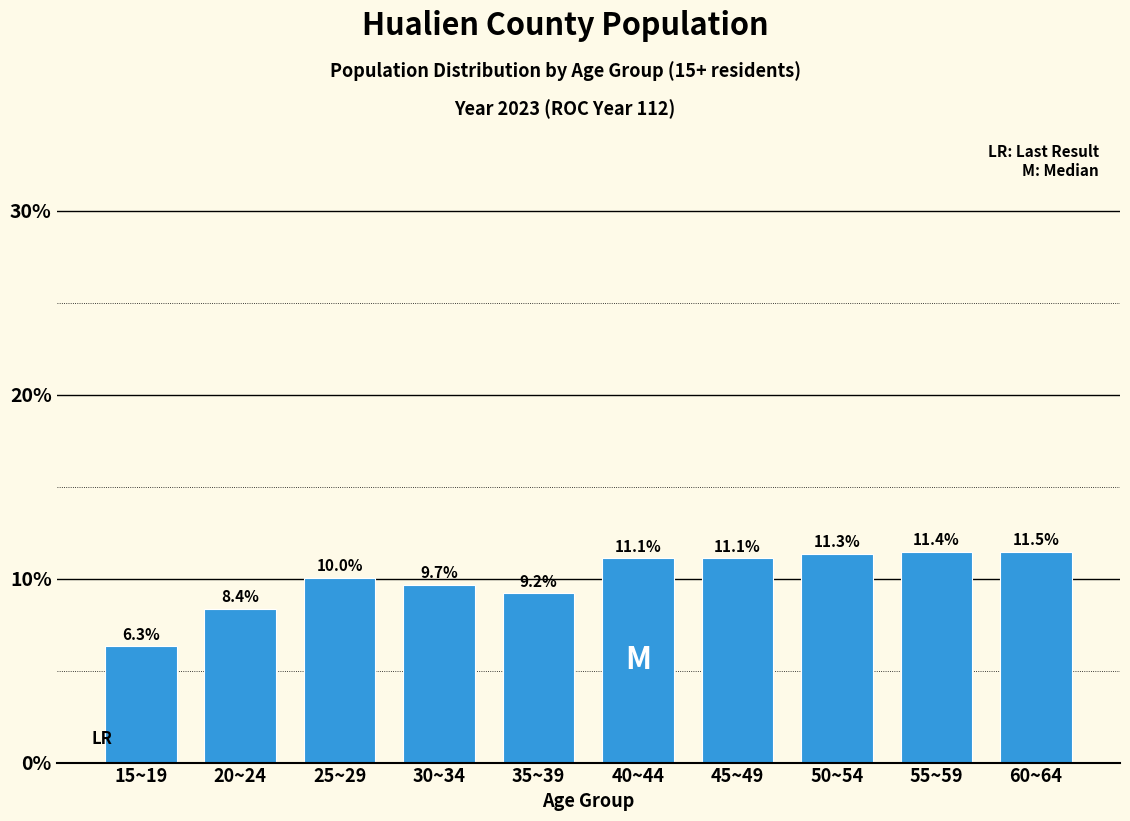

Reading left to right, extract all data points from this chart.

6.3	8.4	10.0	9.7	9.2	11.1	11.1	11.3	11.4	11.5